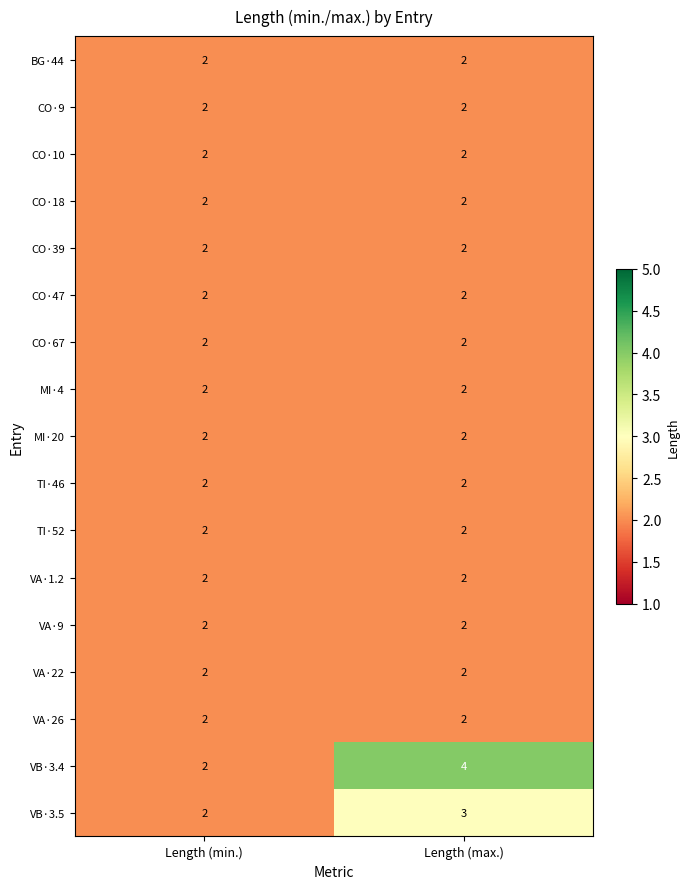

What is the spread (max minus min) of values at Length (max.)?

2